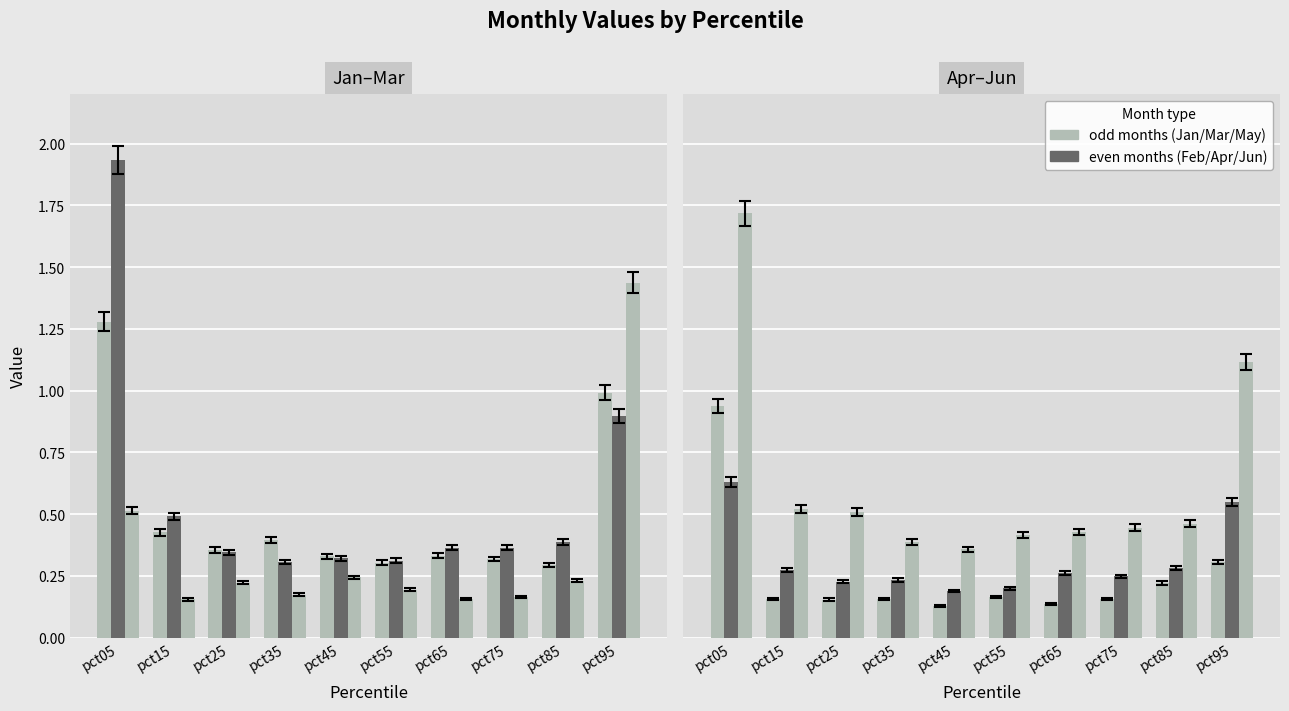

List the series in order of their peak value, highest first.

Feb, Jun, Mar, Jan, Apr, May